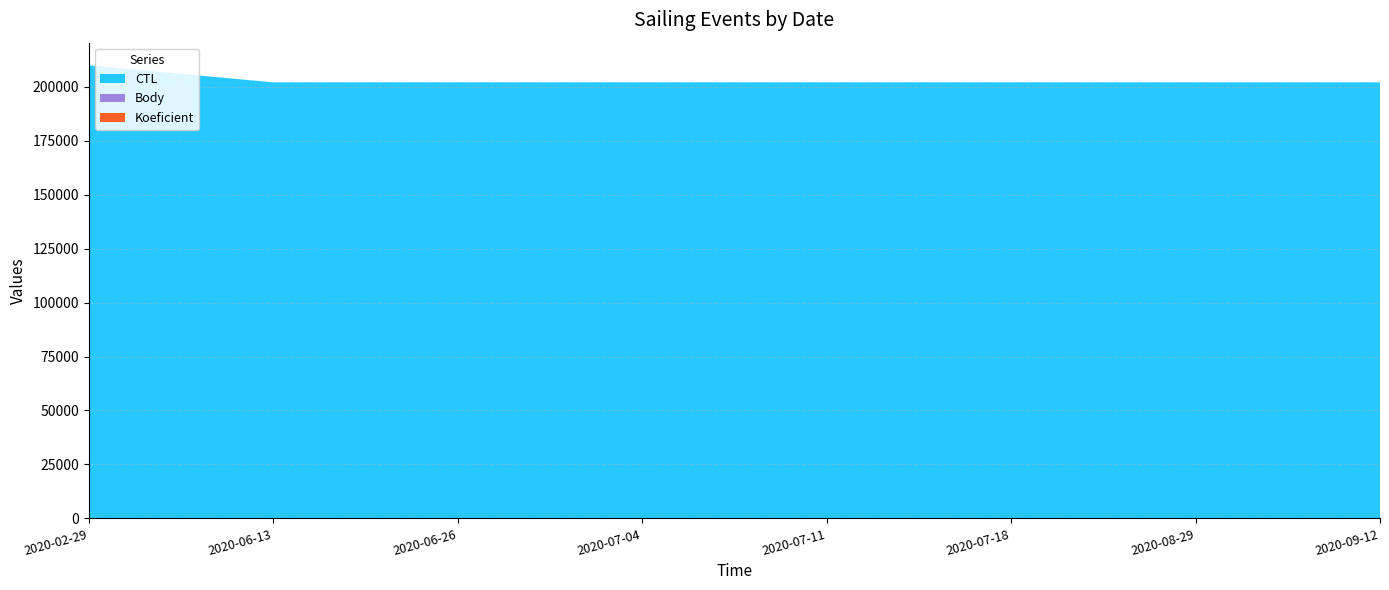

Reading right to left, extract all data points from this chart.

Koeficient: 7	7	7	7	7	12	7	1
Body: 7	7	7	7	7	12	7	1
CTL: 202002	202003	202009	202008	202007	202006	202004	209901